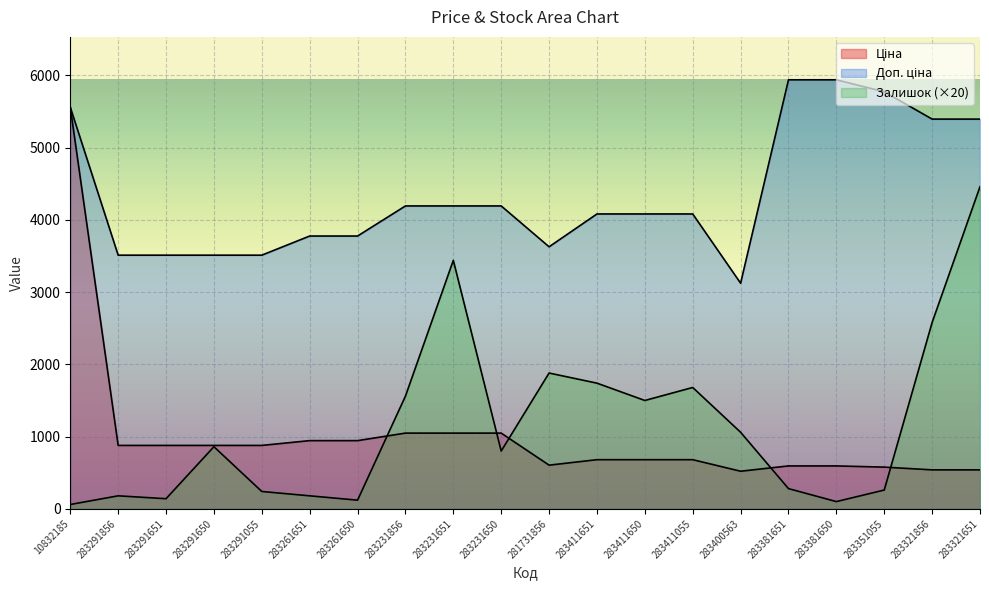

At which category does Залишок reach its first local valley?

283291651